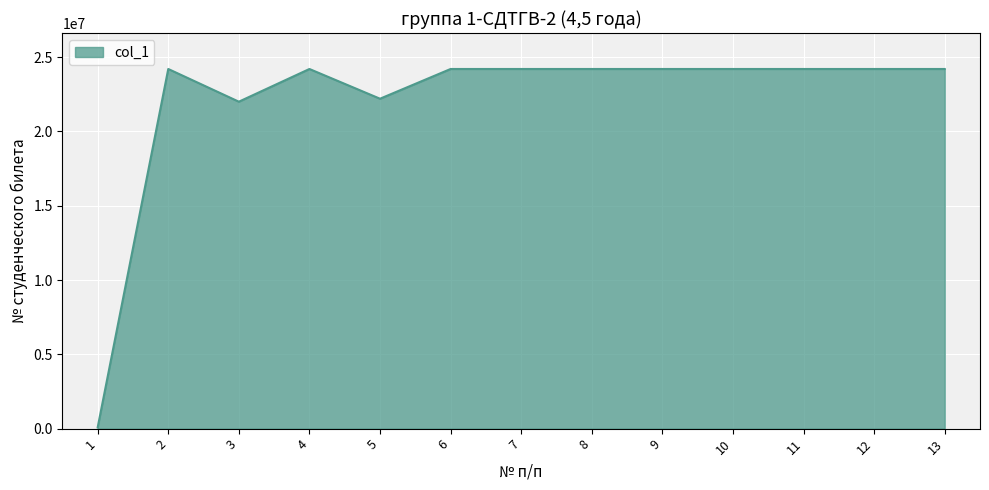

How many lines are shown in the chart?

1